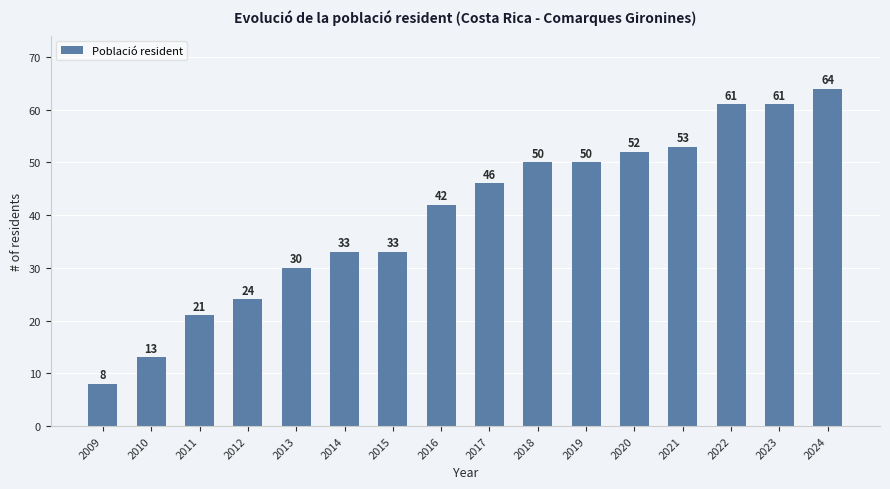

Is it true that the value at 2016 is 42?

True